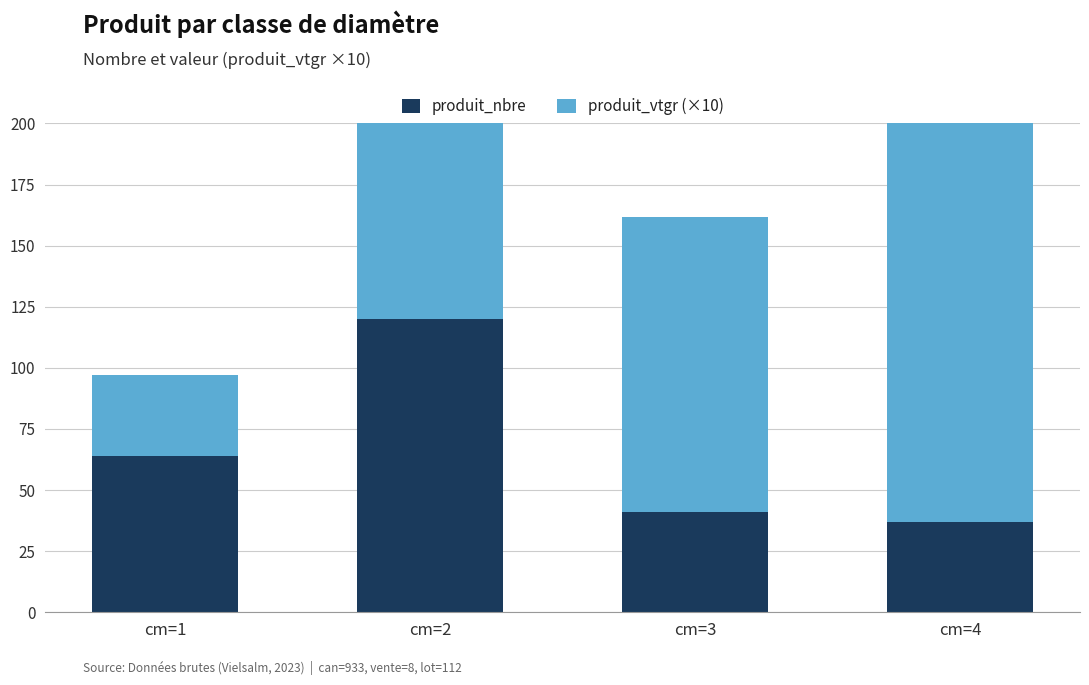

What is the sum of the produit_nbre values at cm=4 and cm=1?

101.0